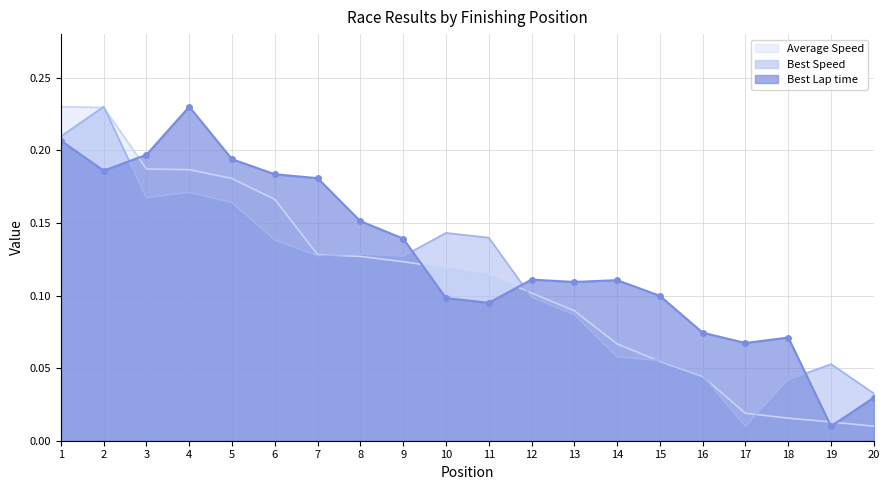

At which label does Best Lap time reach its minimum?

19